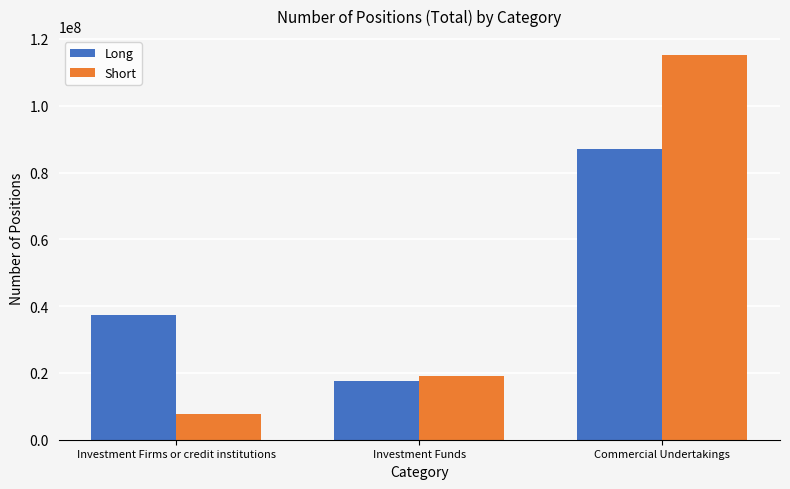

Between Investment Firms or credit institutions and Commercial Undertakings, which series saw the biggest shift?

Short